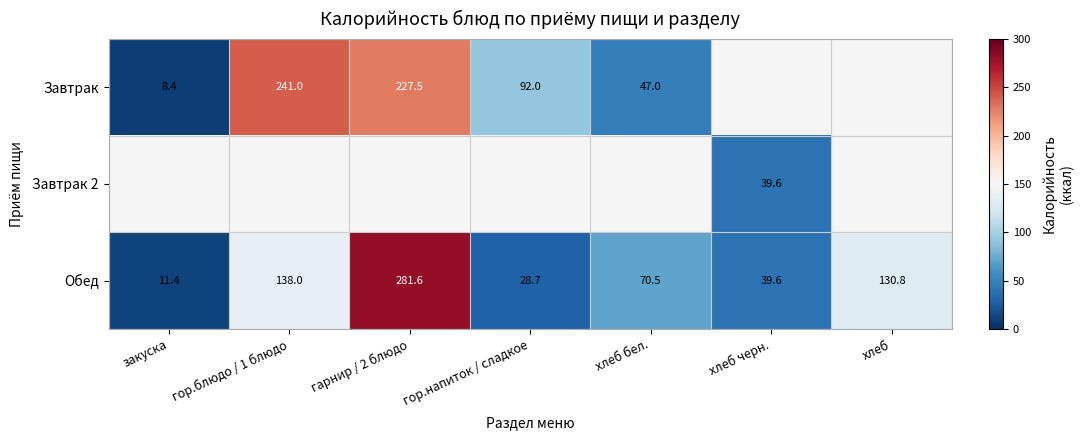

What is the sum of all Обед values?

700.6